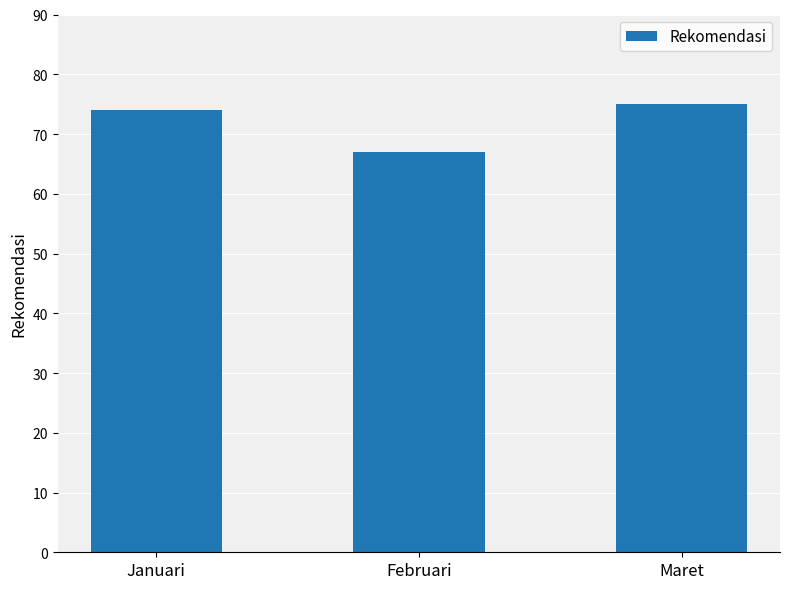

What is the label of the 2nd bar from the right?

Februari